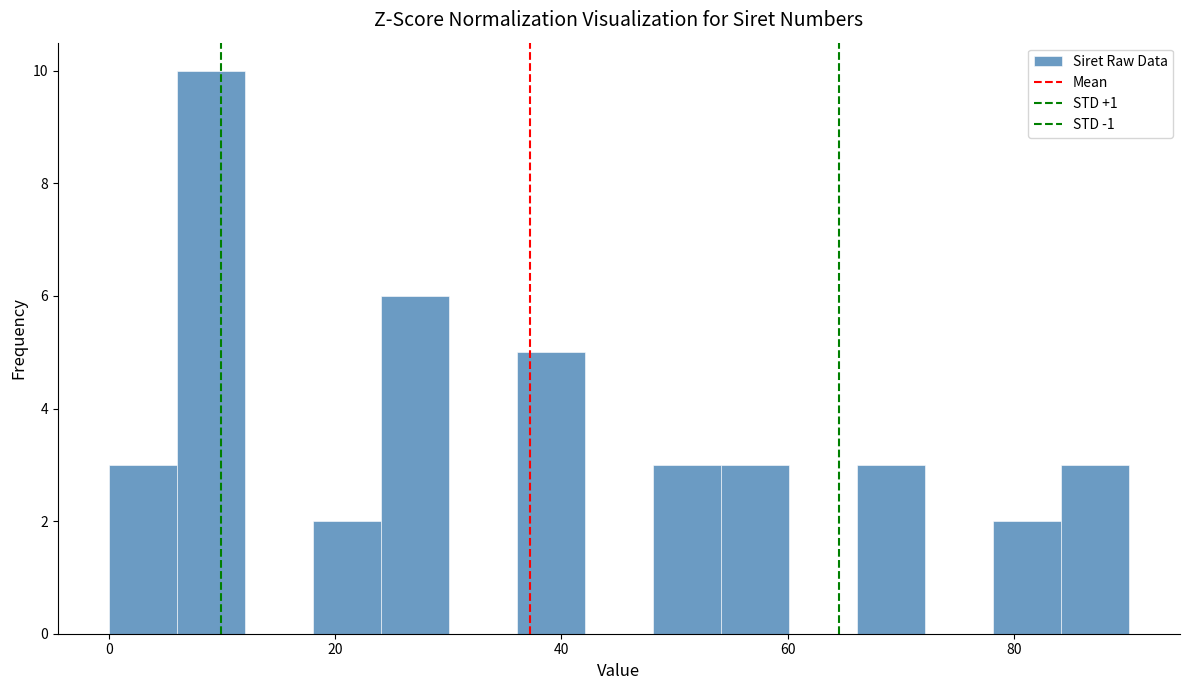

Around what value on the x-axis is the tallest bar? Give the approximate position of its centre, as read against the axis.

10